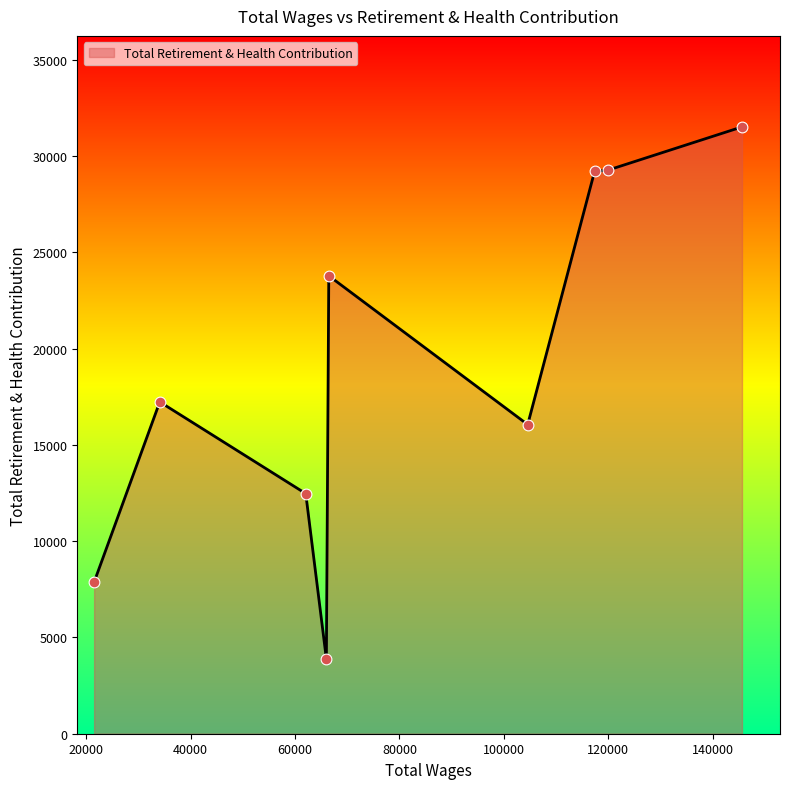

What is the difference between the maximum and minimum values?

27629